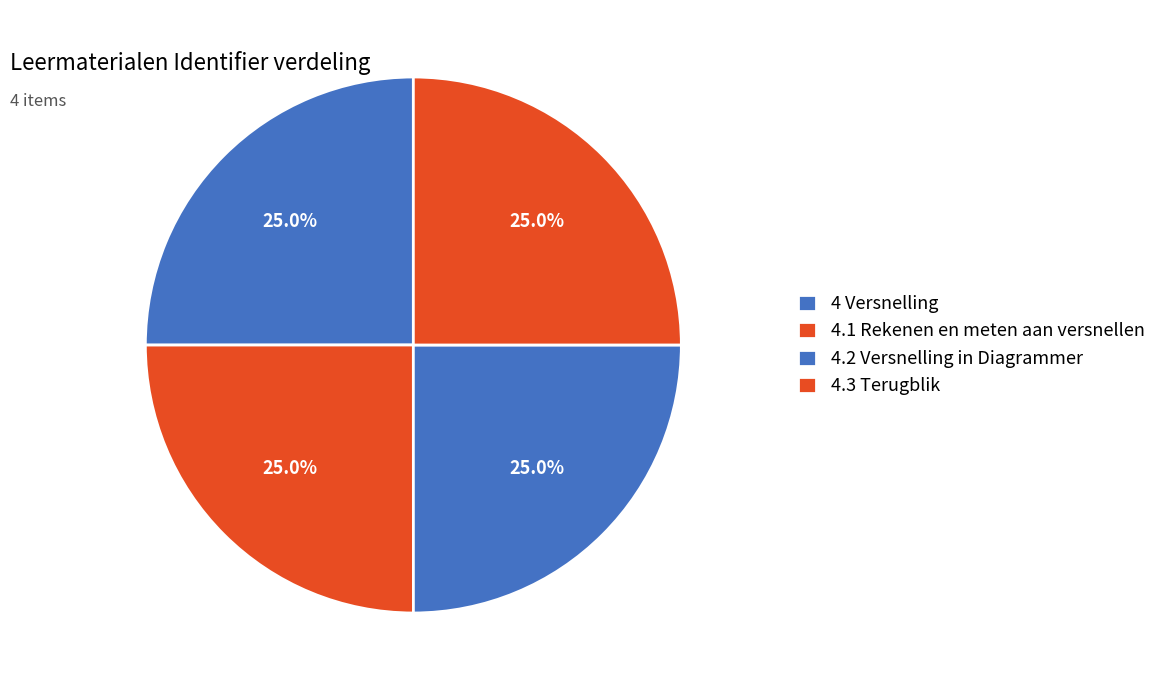

What is the smallest slice in the pie chart?

4.1 Rekenen en meten aan versnellen